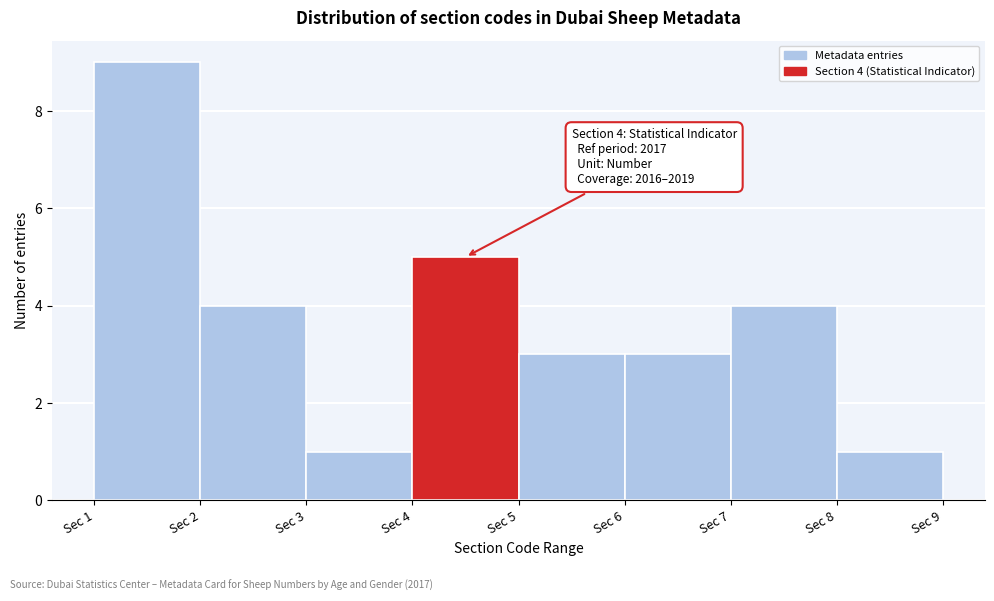

Over which range of the x-axis is the bar tallest?

1 to 2